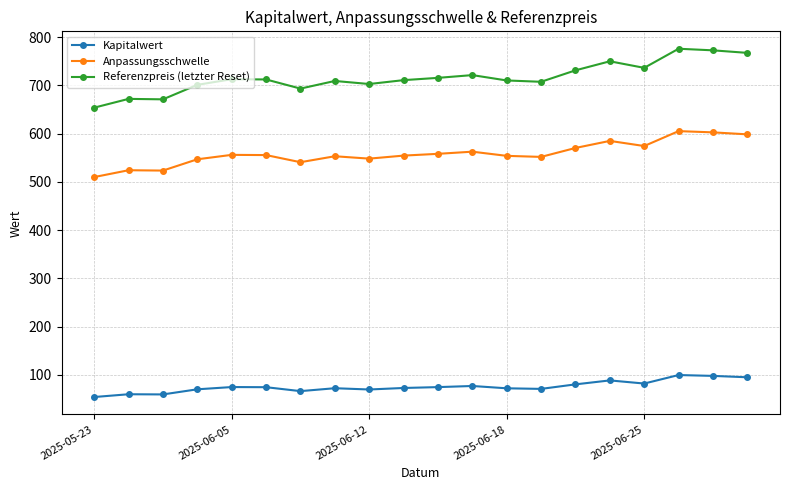

Does the chart display data point markers on the line(s)?

Yes